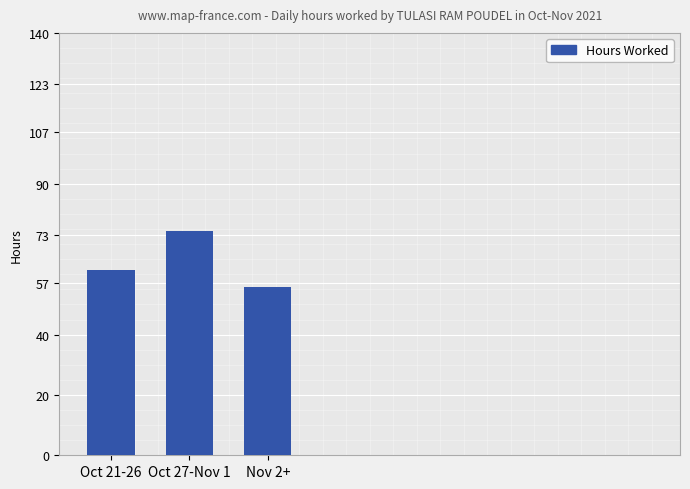

What is the change in value from Oct 21-26 to Nov 2+?

-5.5